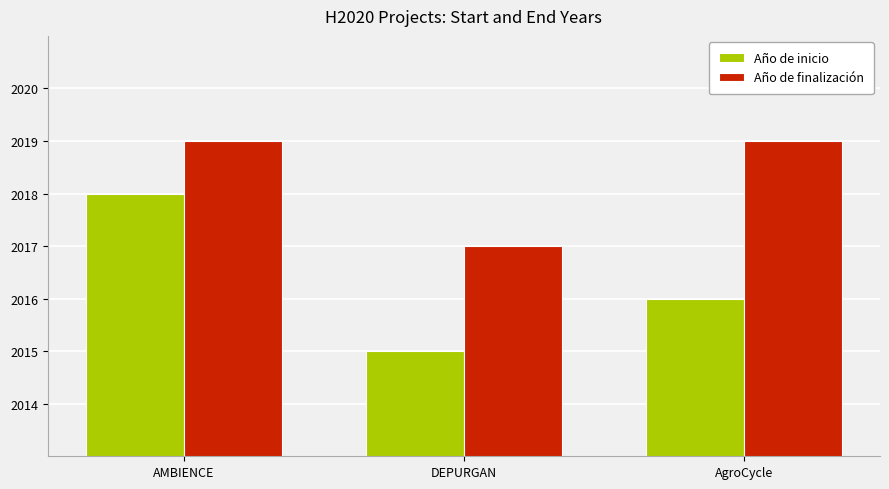

What is the label of the 1st bar from the right?

AgroCycle